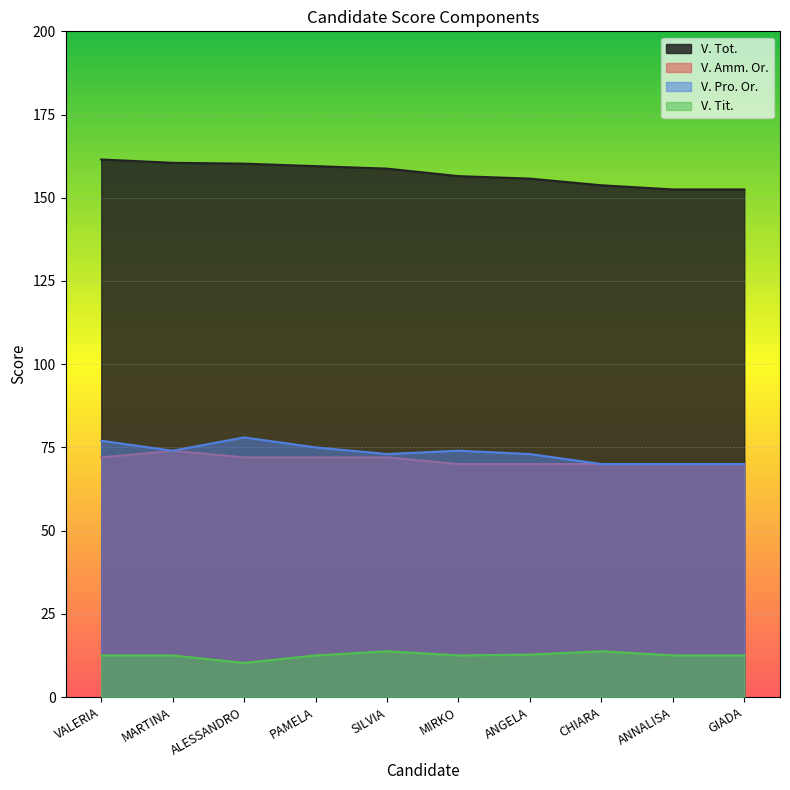

List the series in order of their peak value, highest first.

V. Tot., V. Pro. Or., V. Amm. Or., V. Tit.